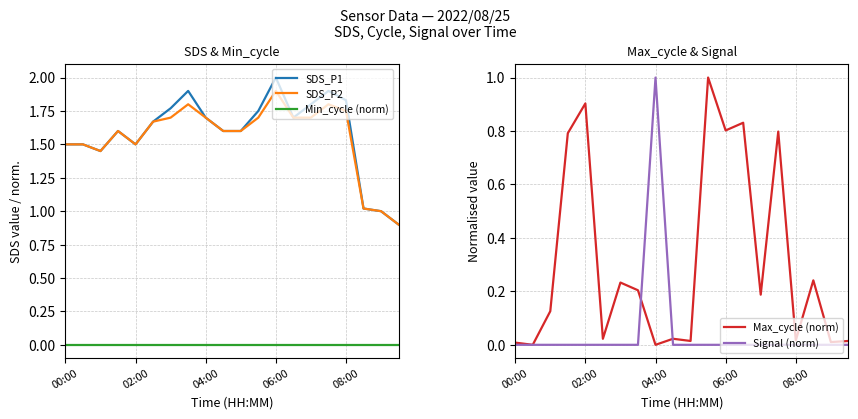

What is the highest value of the SDS_P2 series?

1.9